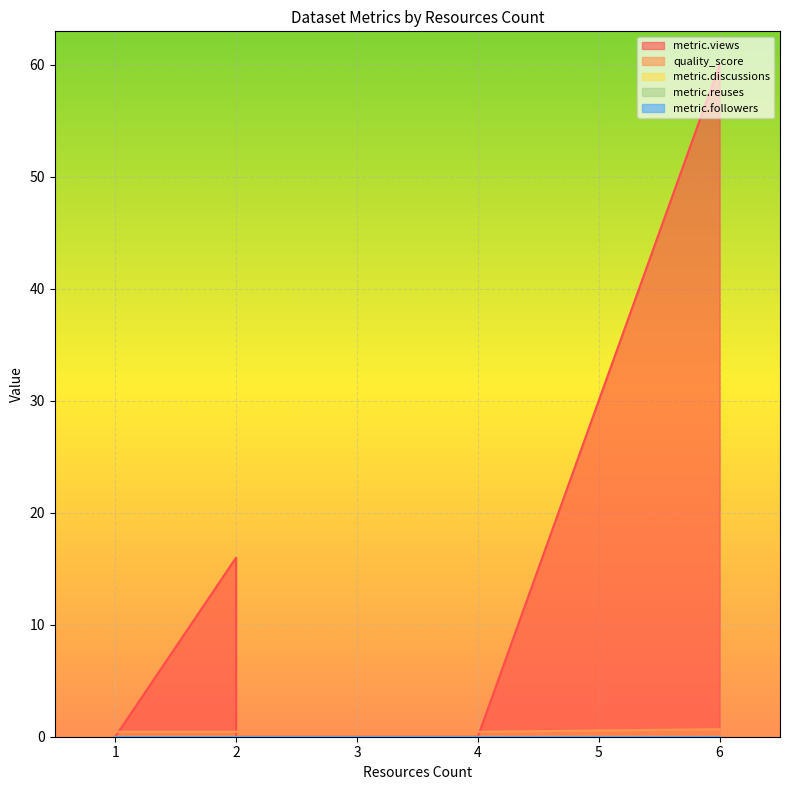

Which series has the largest total across all categories?

metric.views